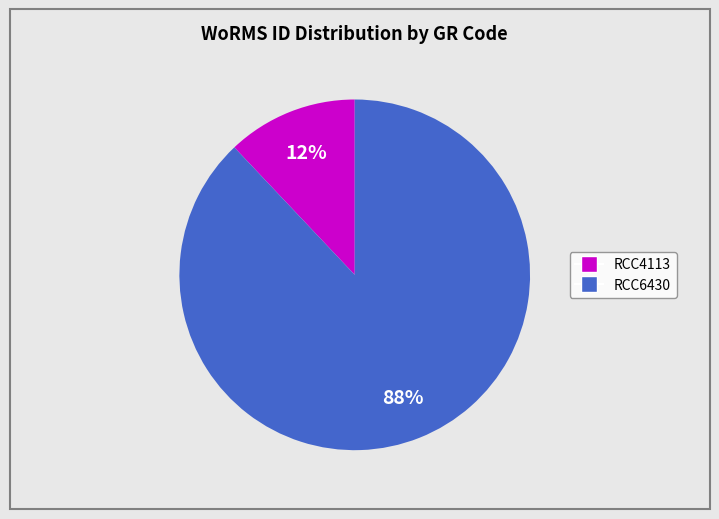

What is the ratio of the value at RCC6430 to the value at RCC4113?

7.3